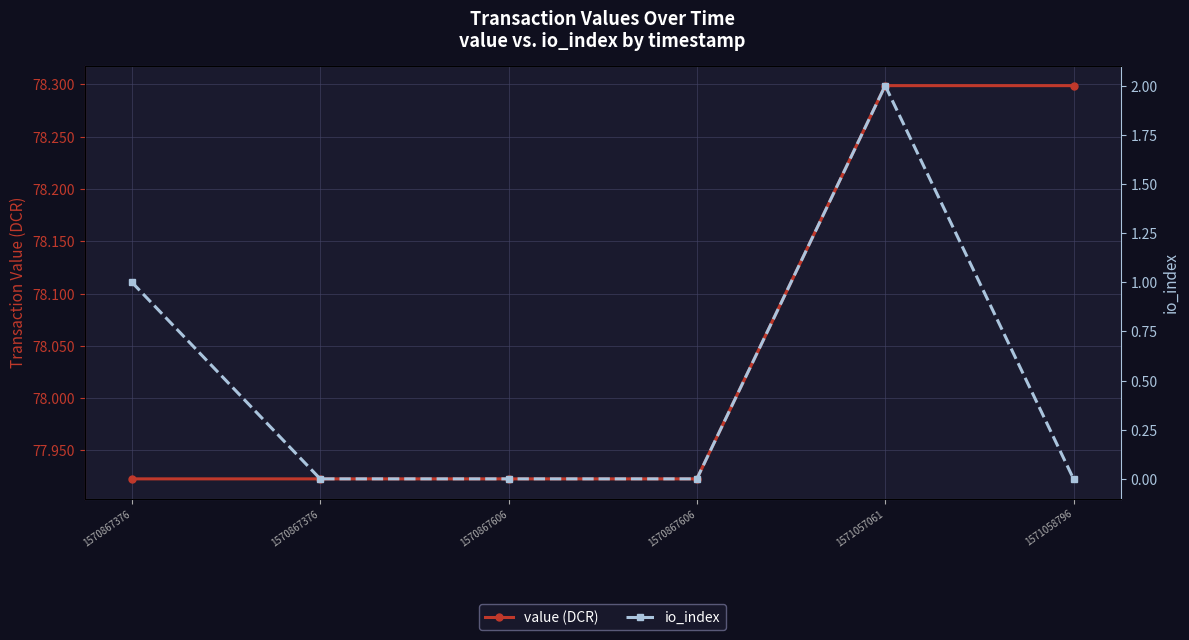

How many lines are shown in the chart?

2